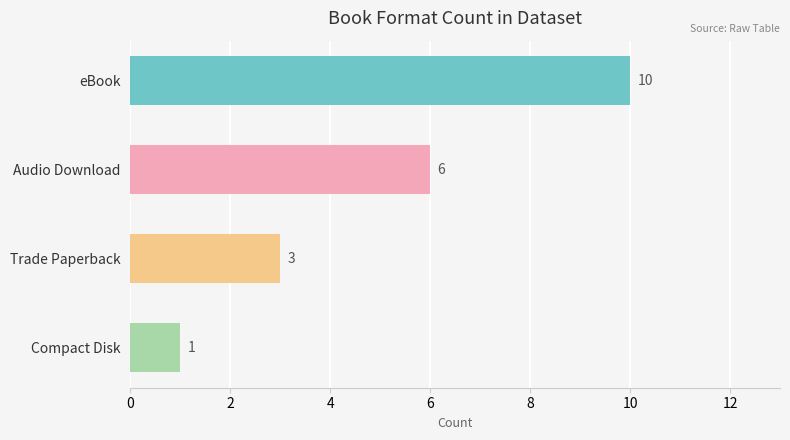

What is the value of the 4th bar from the top?

1